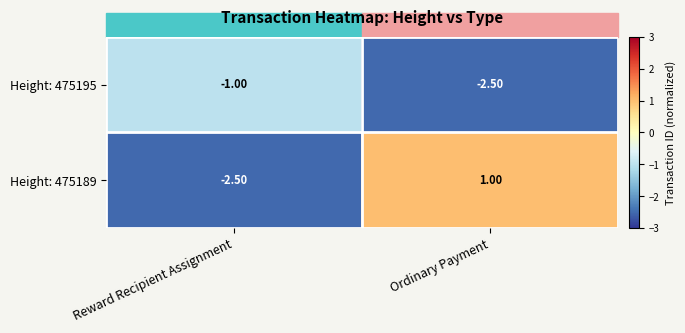

Is the value of Height: 475189 at Ordinary Payment greater than the value of Height: 475195 at Reward Recipient Assignment?

Yes